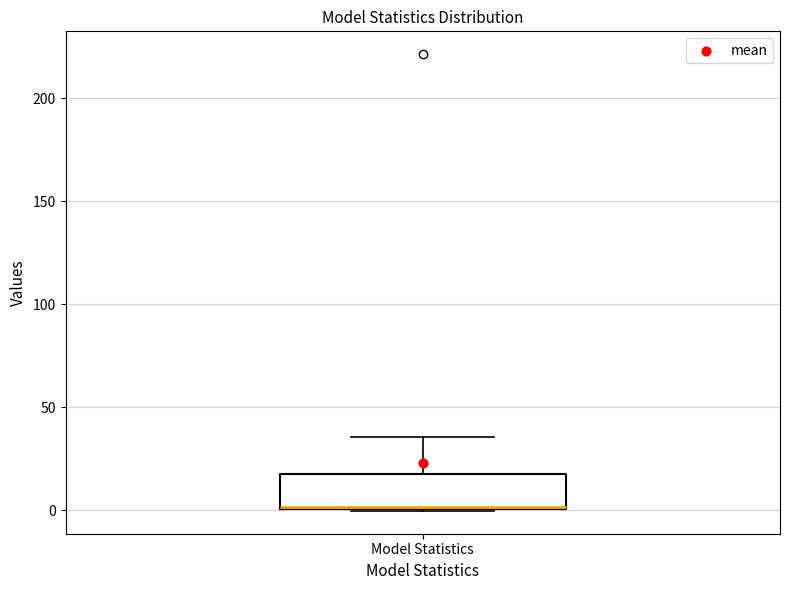

Read this box plot against the y-axis: the position of the median line, the range covered by the box, and the ends of both whiskers. The values are not printed on the chart, so give them approximately, as read against the axis.

median 0, box 0 to 15, whiskers 0 to 35